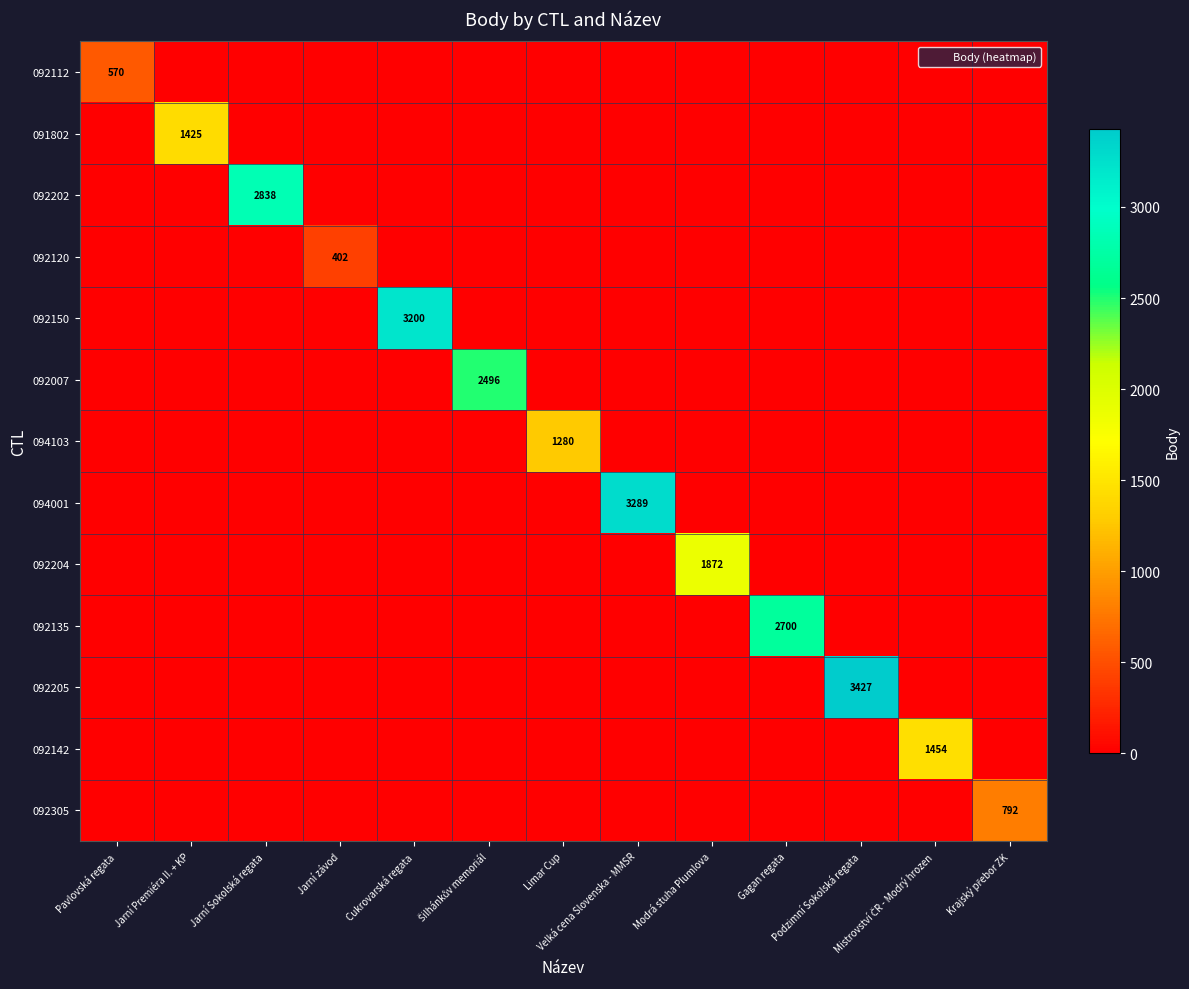

How many distinct data groups are displayed?

13